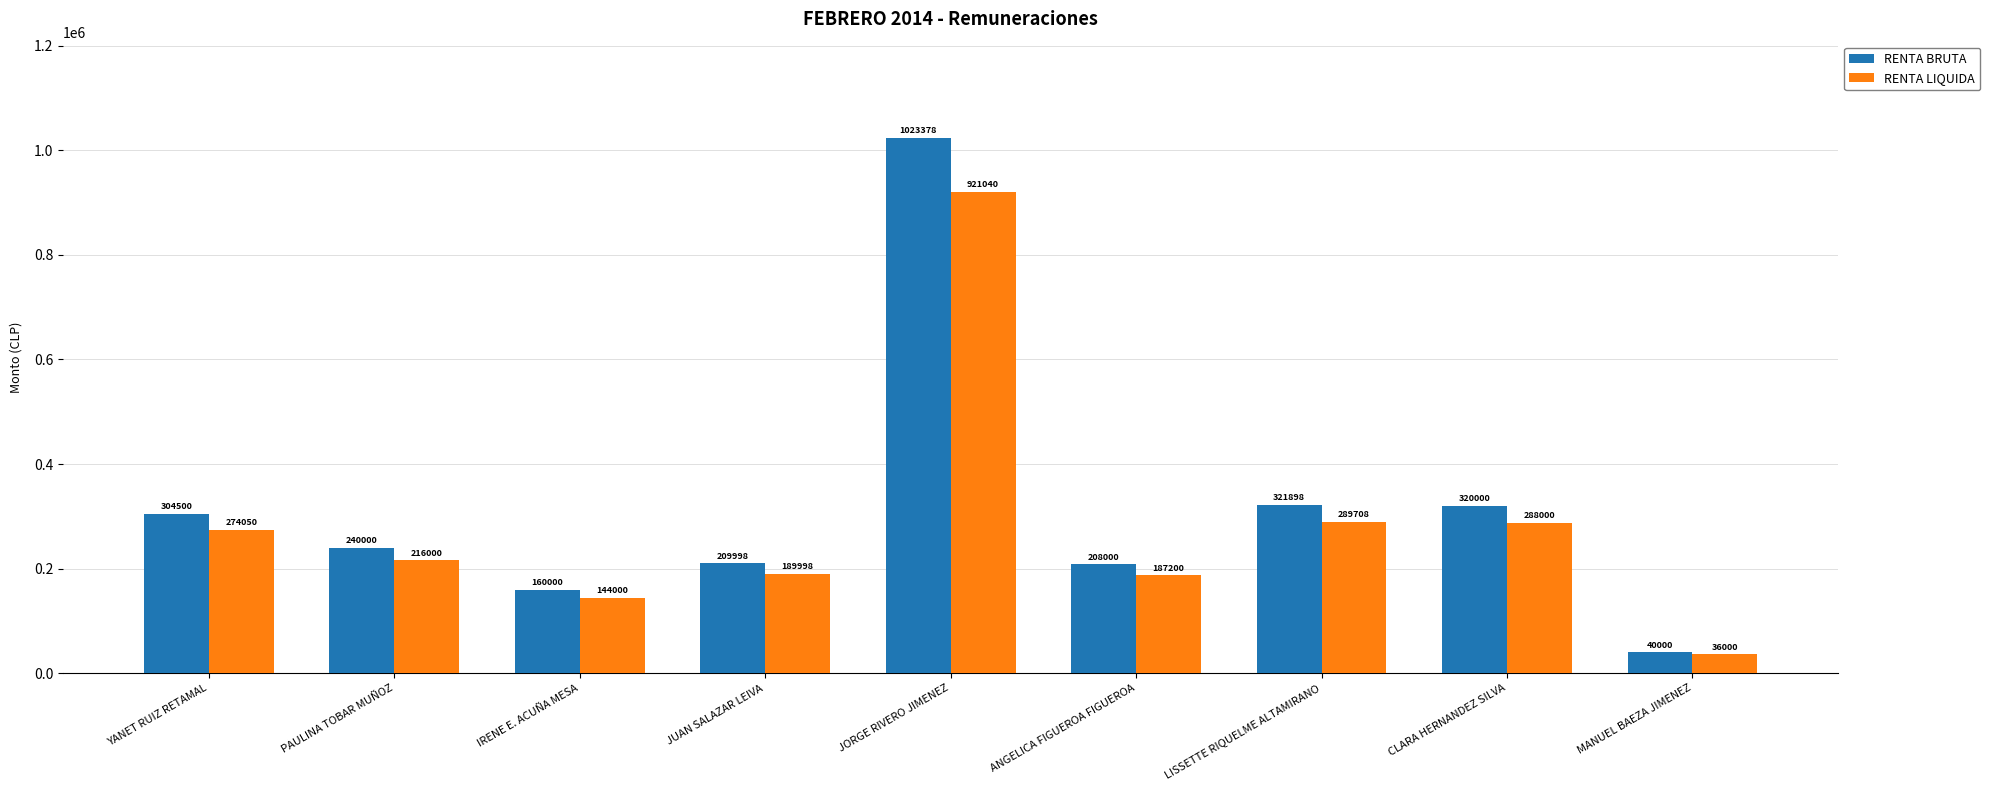

How many distinct data groups are displayed?

2